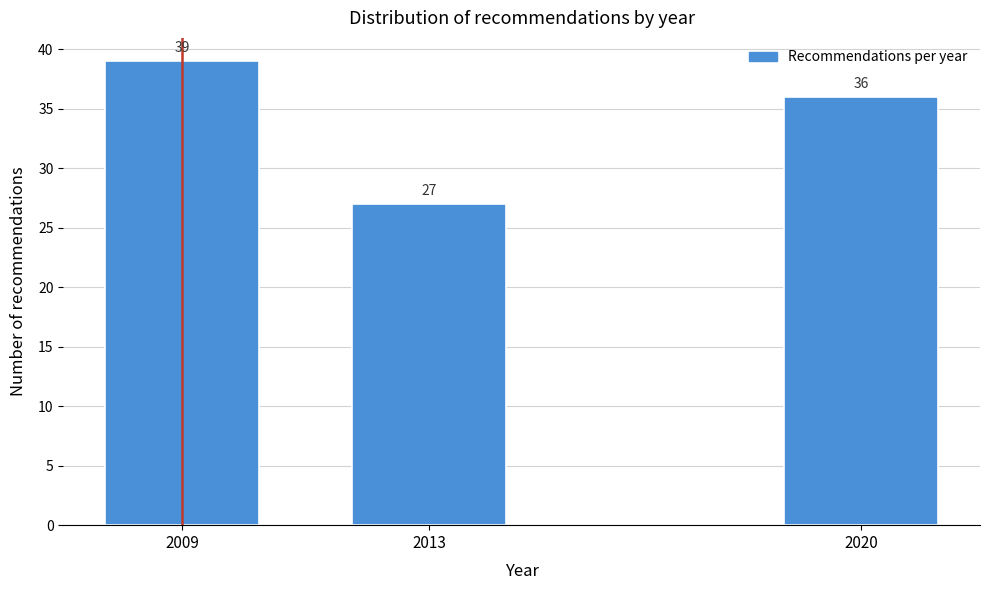

Reading right to left, list all the values displayed in this chart.

36	27	39